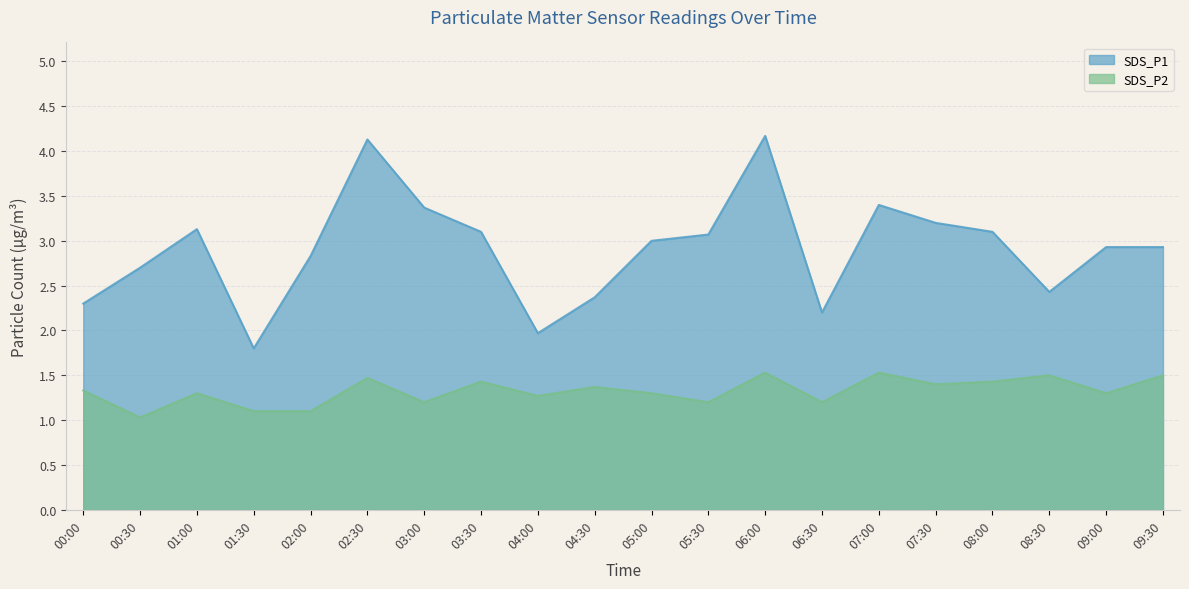

True or false: SDS_P2 and SDS_P1 intersect in this chart.

False